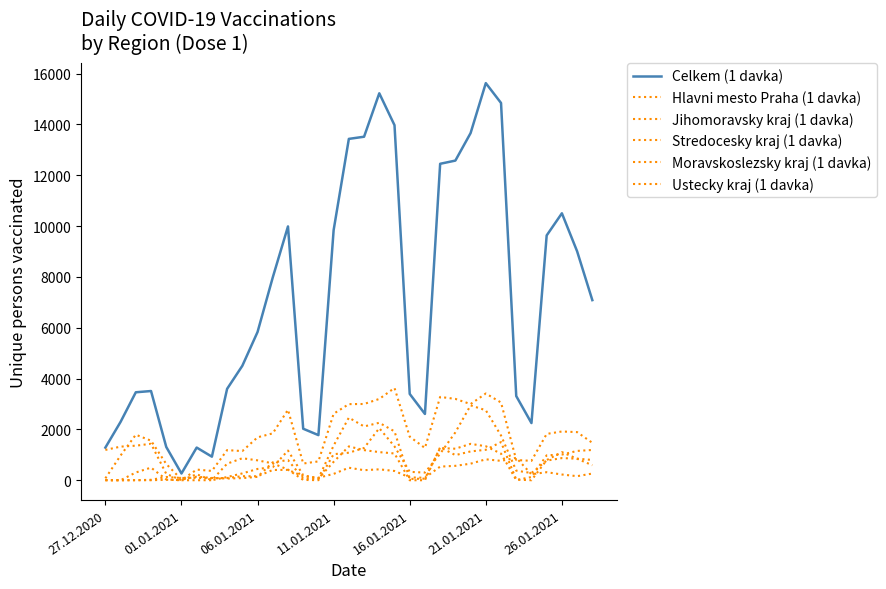

At which label does Stredocesky kraj (1 davka) reach its peak?

26